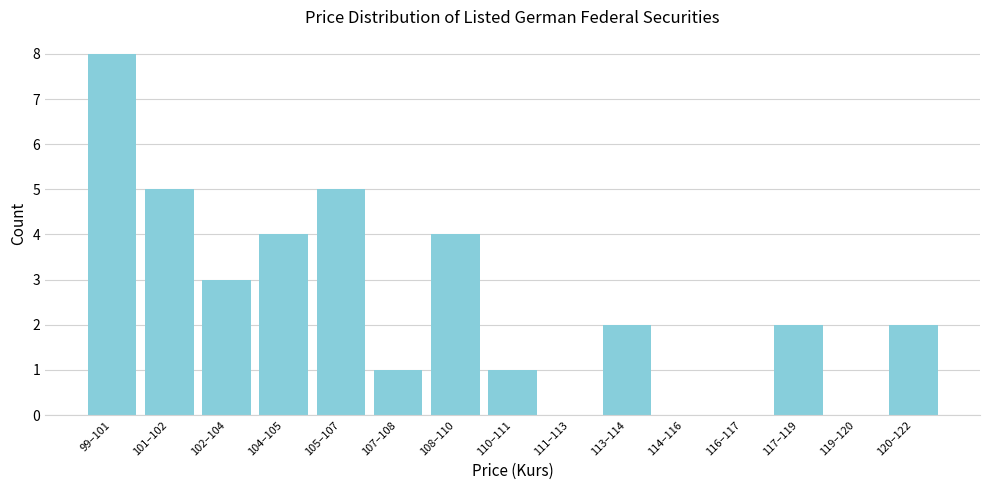

Reading right to left, list all the values displayed in this chart.

120–122=2	119–120=0	117–119=2	116–117=0	114–116=0	113–114=2	111–113=0	110–111=1	108–110=4	107–108=1	105–107=5	104–105=4	102–104=3	101–102=5	99–101=8